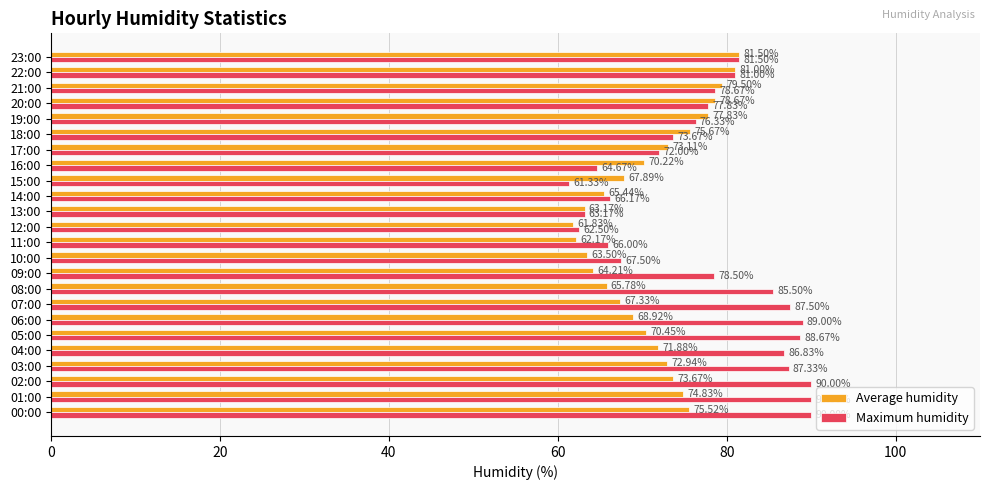

Is the value of Average humidity at 12:00 greater than the value of Maximum humidity at 15:00?

Yes